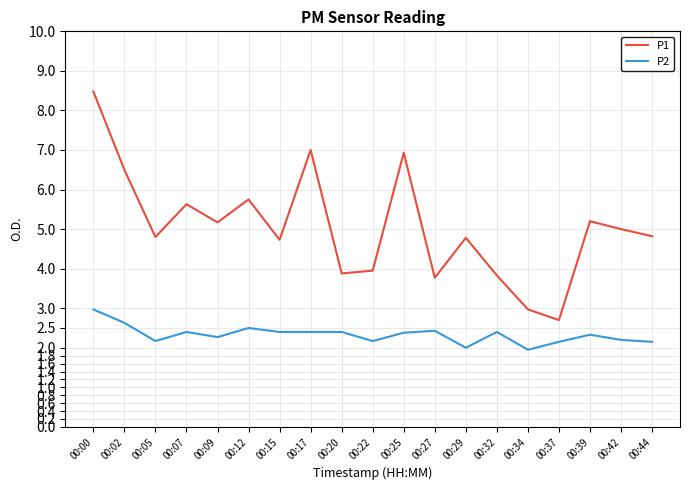

Is the value of P2 at 00:20 greater than the value of P1 at 00:44?

No